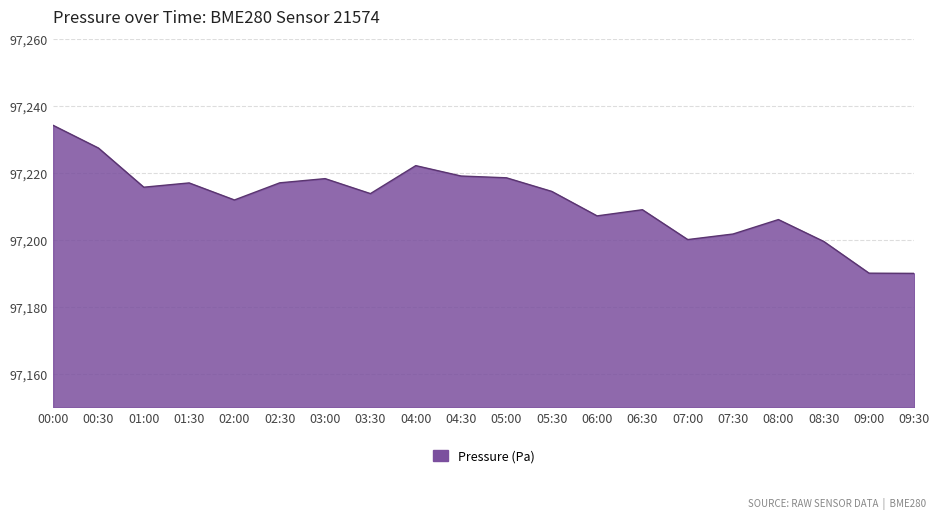

What position from the right is 02:30?

15